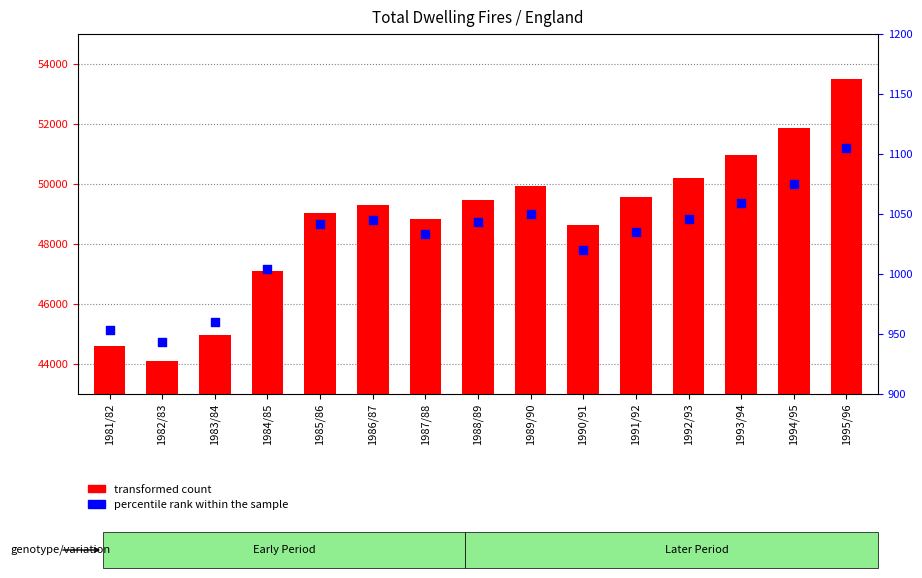

Which series contains the highest Y value?

transformed count